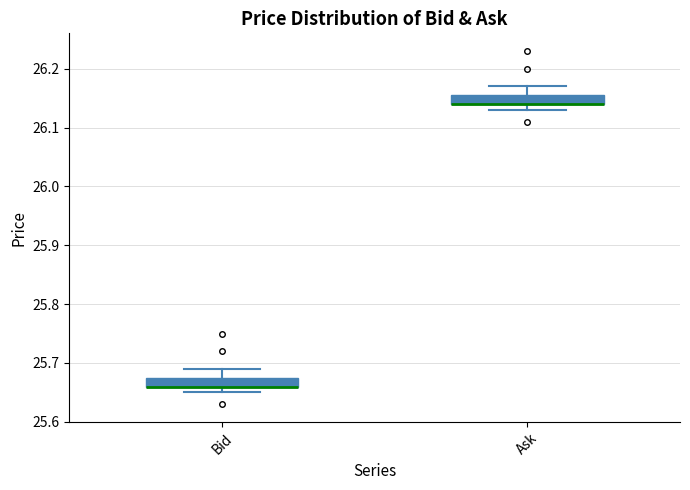

Reading left to right, transcribe this box plot: for each box, give where its median line is, the range the box spans, and where its two whiskers end, as read against the y-axis. The values are not printed on the chart, so give them approximately, as read against the axis.

Bid: median 25.66 (drawn on the box's lower edge), box 25.66 to 25.68, whiskers 25.65 to 25.69
Ask: median 26.14 (drawn on the box's lower edge), box 26.14 to 26.16, whiskers 26.13 to 26.17